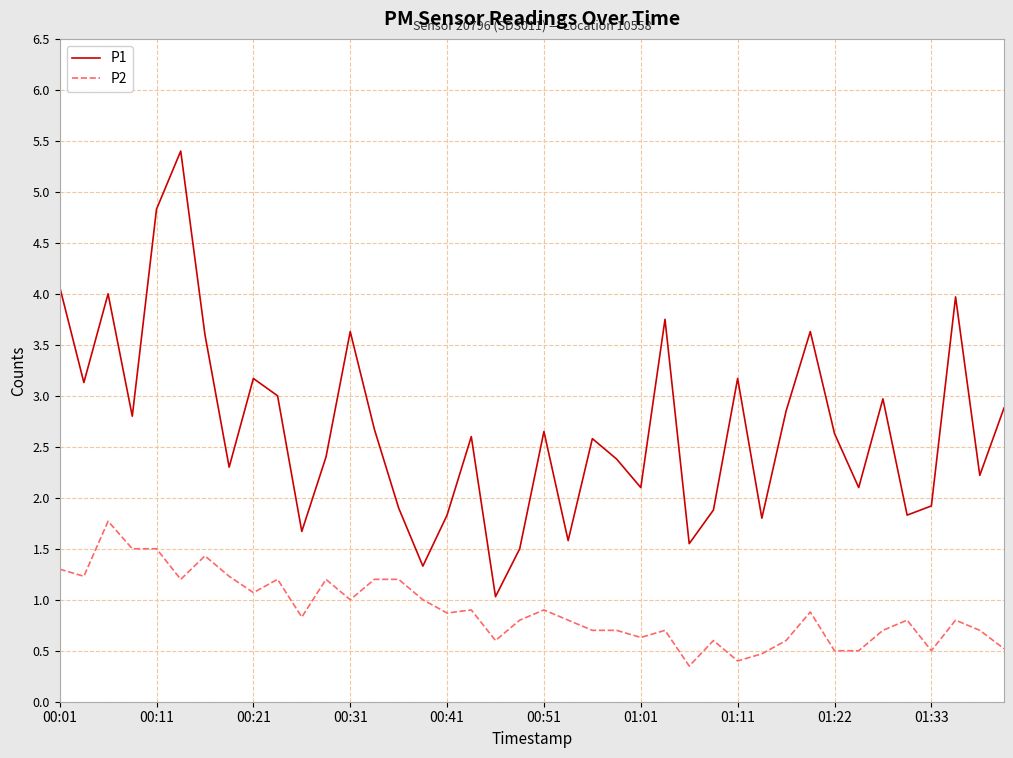

List the series in order of their overall mean, lowest first.

P2, P1